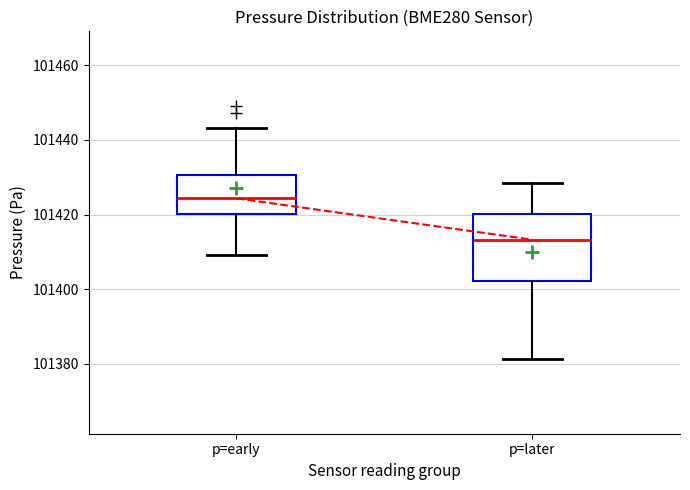

Which box is the tallest, from its lower edge to its upper edge?

p=later